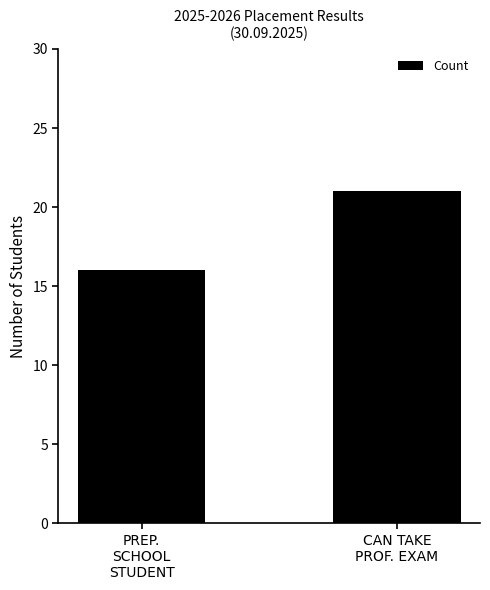

What is the ratio of the value at CAN TAKE
PROF. EXAM to the value at PREP.
SCHOOL
STUDENT?

1.3